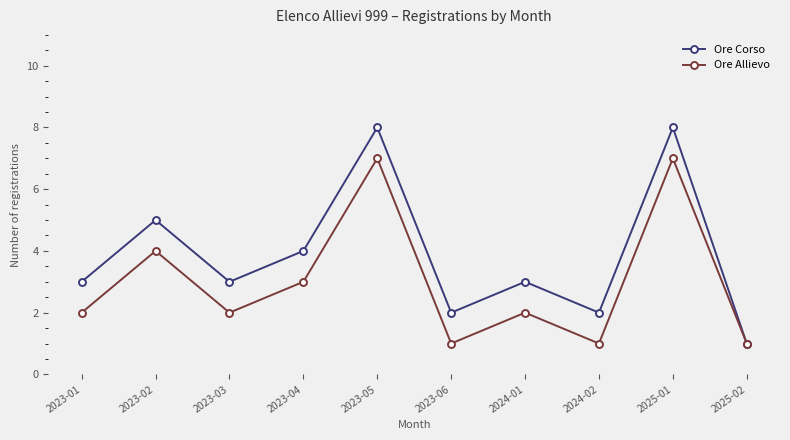

True or false: Ore Corso has more than 2 points higher than both neighbors.

True